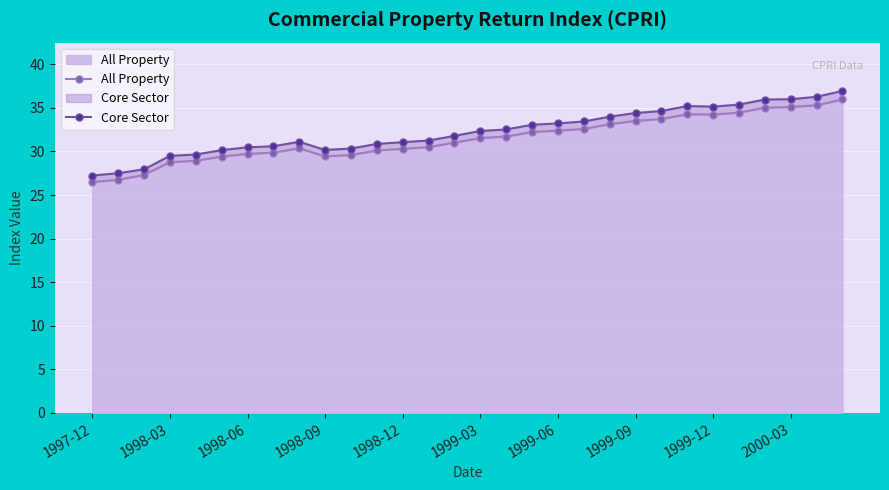

What are all the series names shown in the legend?

All Property, Core Sector